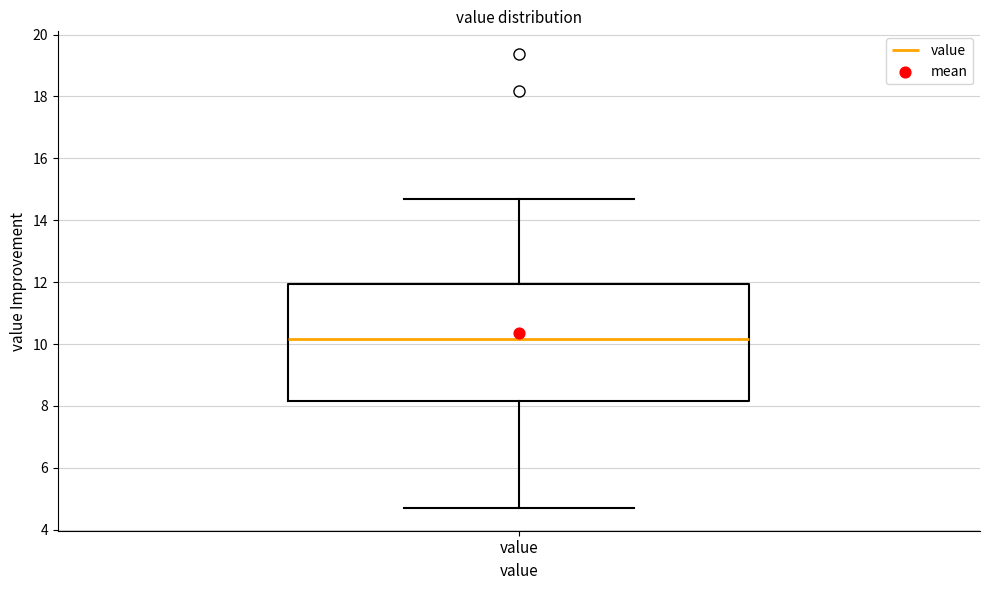

Transcribe this box plot: give where the median line is, the range the box spans, and where the two whiskers end, as read against the y-axis. The values are not printed on the chart, so give them approximately, as read against the axis.

median 10.2, box 8.2 to 12.0, whiskers 4.8 to 14.8